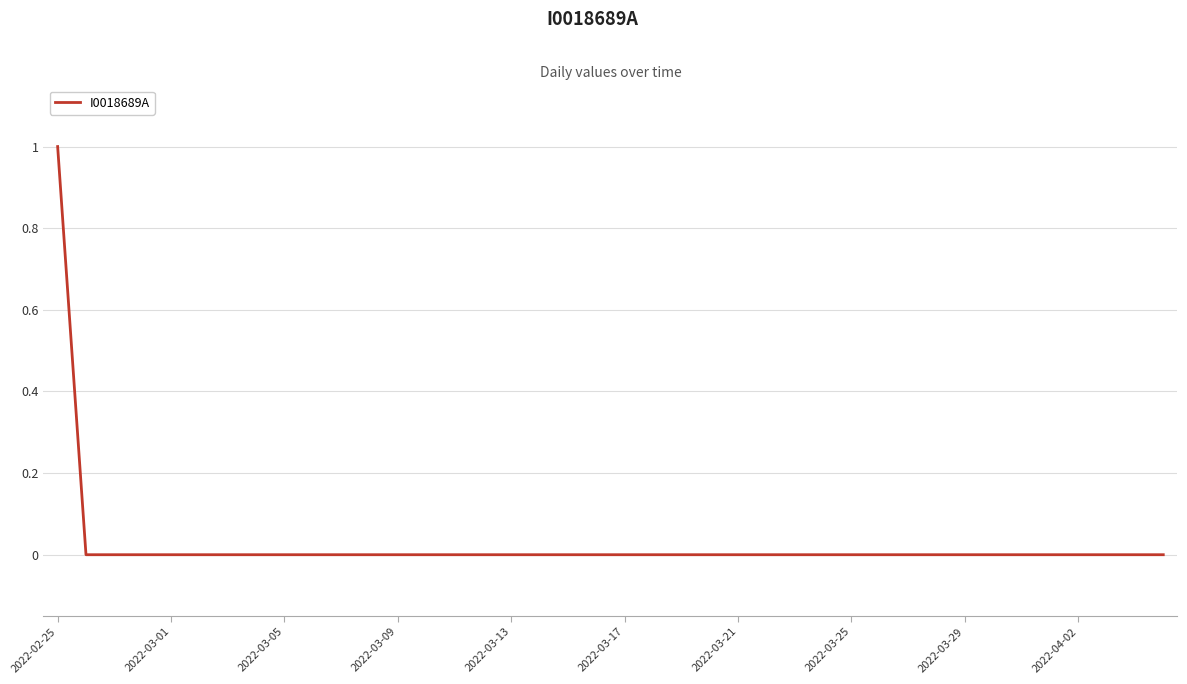

Is this an area chart (filled region under the line)?

No